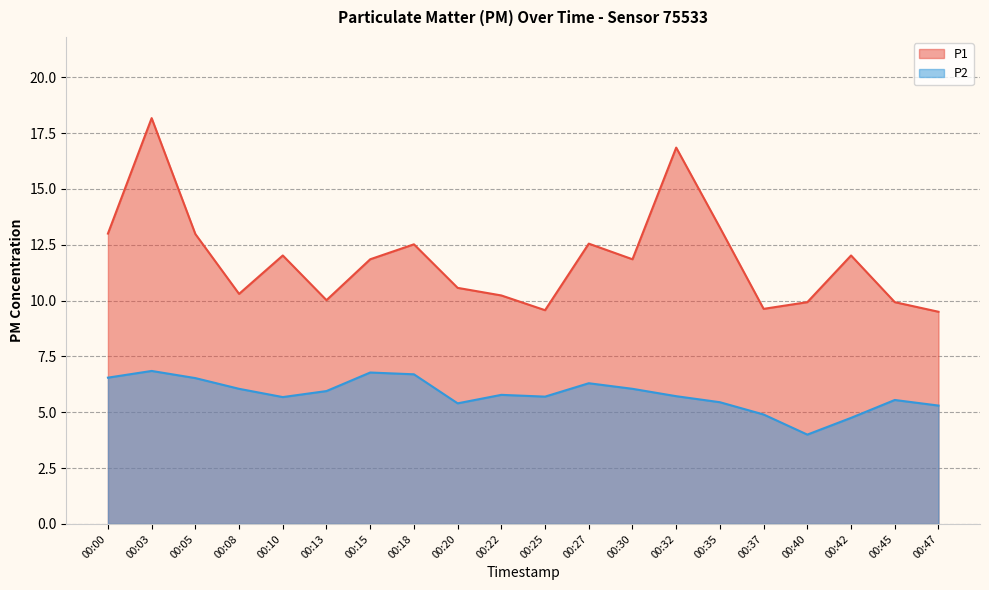

Reading left to right, transcribe all the data shown in this chart.

P1: 13.0	18.2	13.0	10.3	12.0	10.0	11.8	12.5	10.6	10.2	9.6	12.6	11.8	16.9	13.3	9.6	9.9	12.0	9.9	9.5
P2: 6.5	6.8	6.5	6.0	5.7	6.0	6.8	6.7	5.4	5.8	5.7	6.3	6.0	5.7	5.5	4.9	4.0	4.8	5.5	5.3